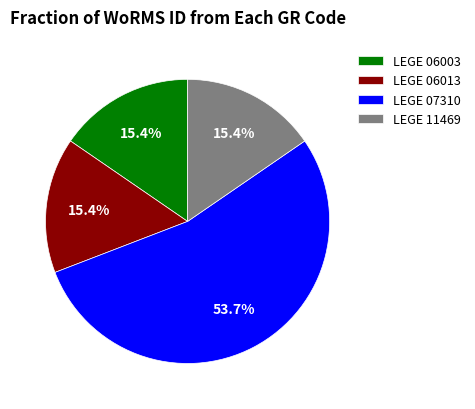

Which slice represents more than half of the pie?

LEGE 07310